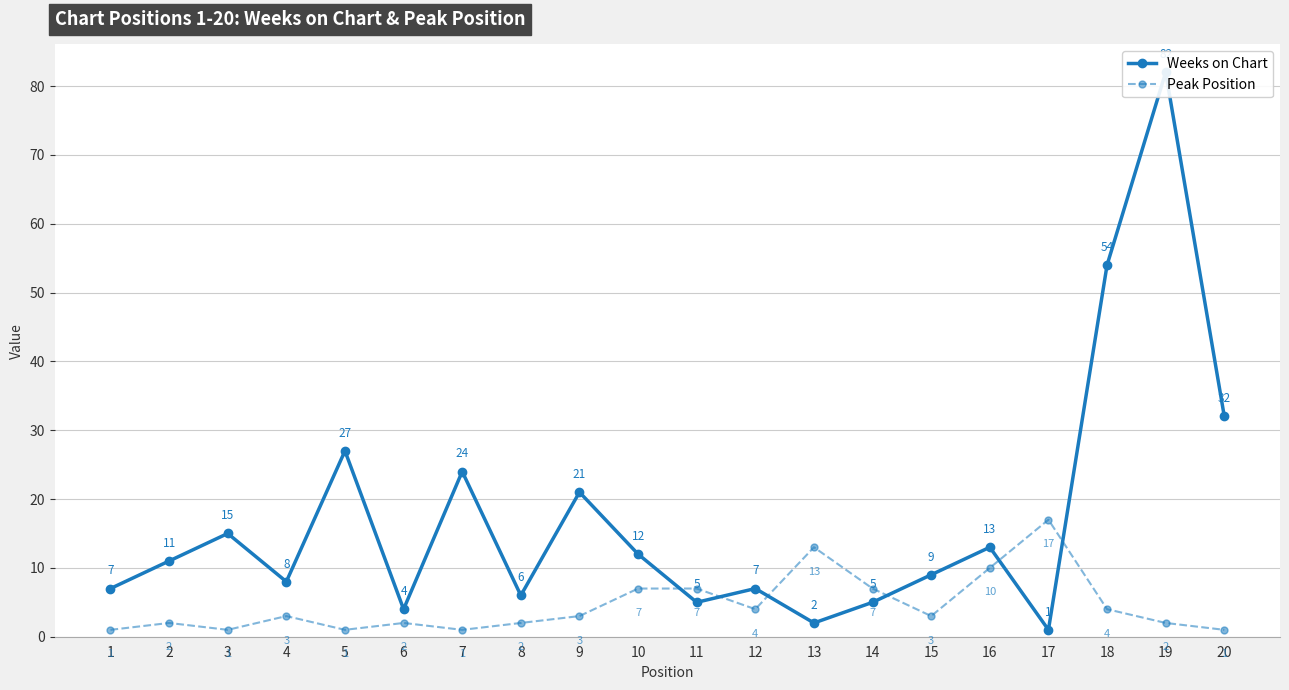

List the series in order of their overall mean, highest first.

Weeks on Chart, Peak Position